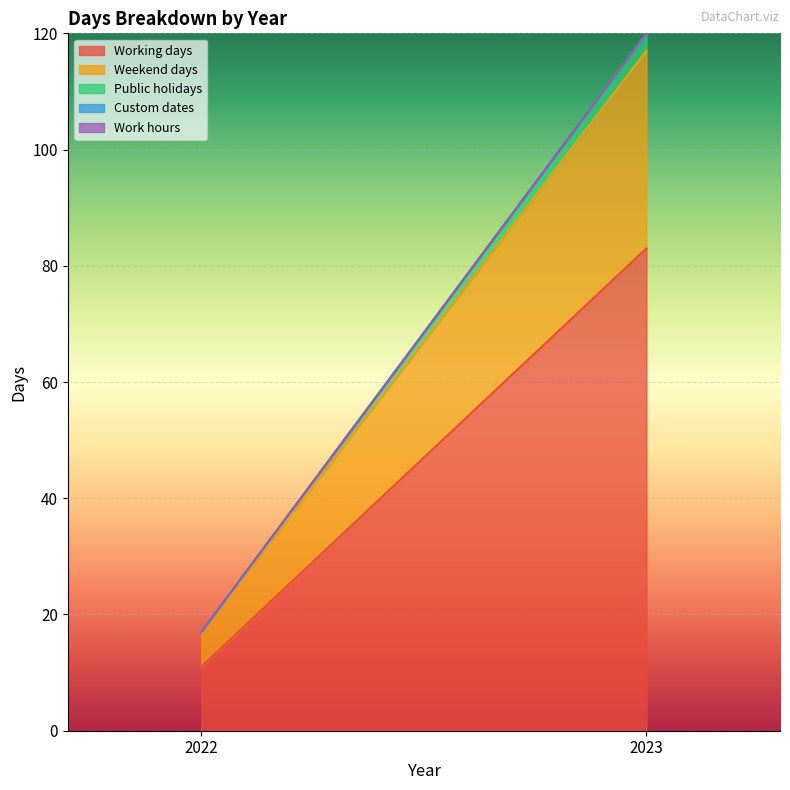

Reading right to left, extract all data points from this chart.

Working days: 2023=83	2022=11
Weekend days: 2023=34	2022=6
Public holidays: 2023=3	2022=0
Custom dates: 2023=0	2022=0
Work hours: 2023=0	2022=0